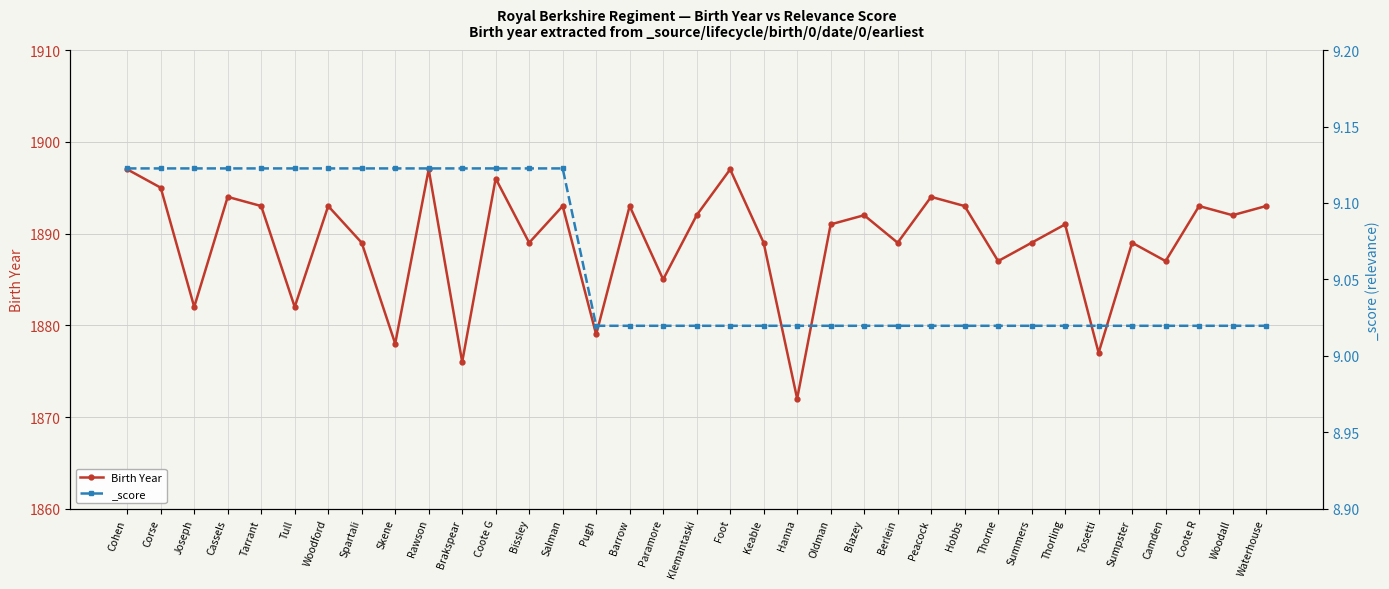

What is the label of the 16th point from the left?

Barrow